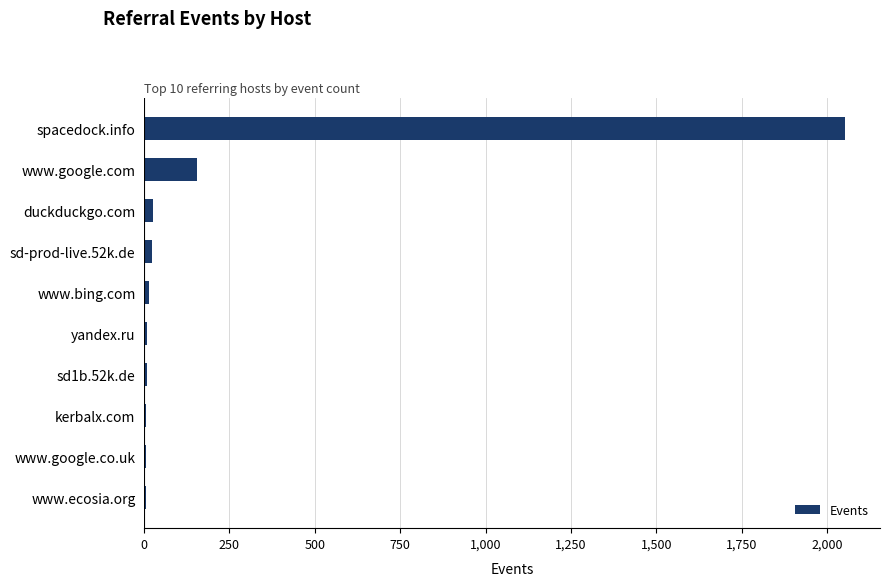

Between spacedock.info and duckduckgo.com, which is larger?

spacedock.info